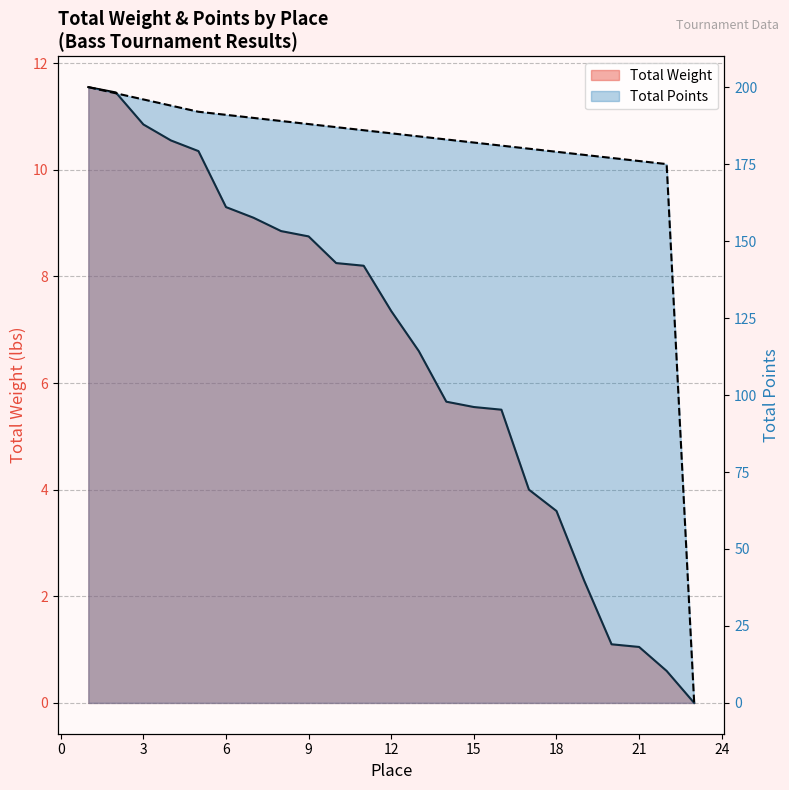

What is the average value of the Total Points series?

170.5